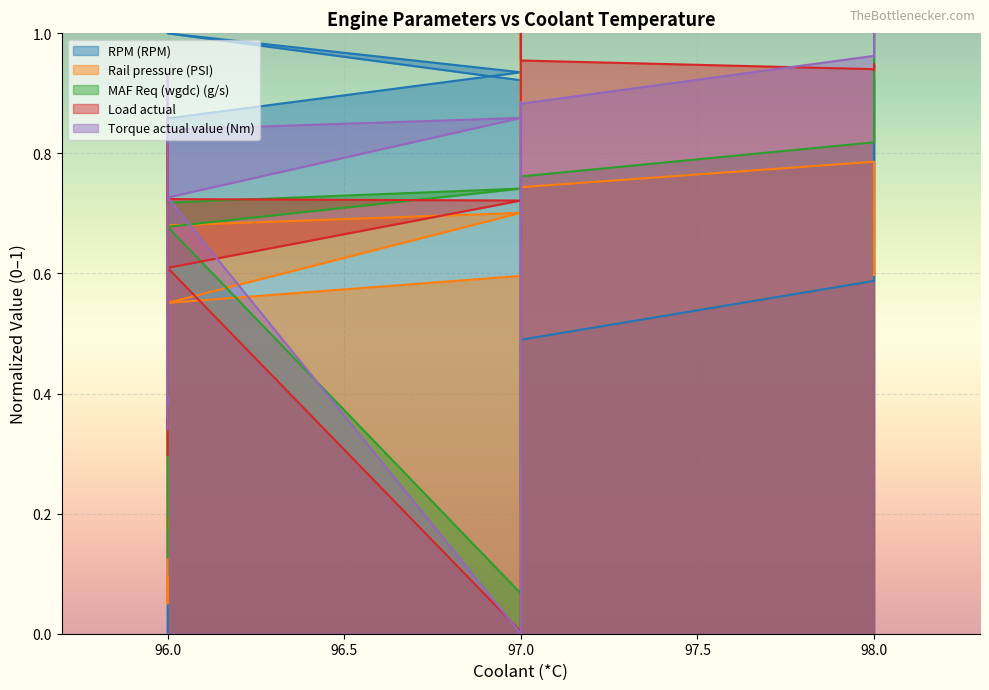

What is the label of the 37th point from the left?

98